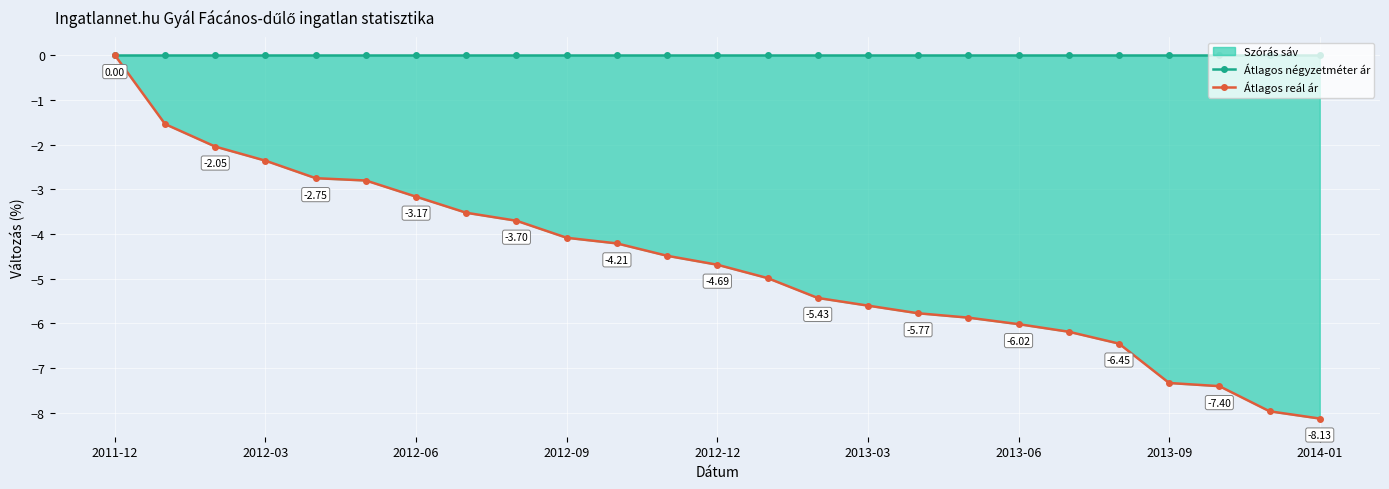

List the labels in order of Átlagos négyzetméter ár value, largest first.

2011-12, 2012-03, 2012-06, 2012-09, 2012-12, 2013-03, 2013-06, 2013-09, 2014-01, 9, 10, 11, 12, 13, 14, 15, 16, 17, 18, 19, 20, 21, 22, 23, 24